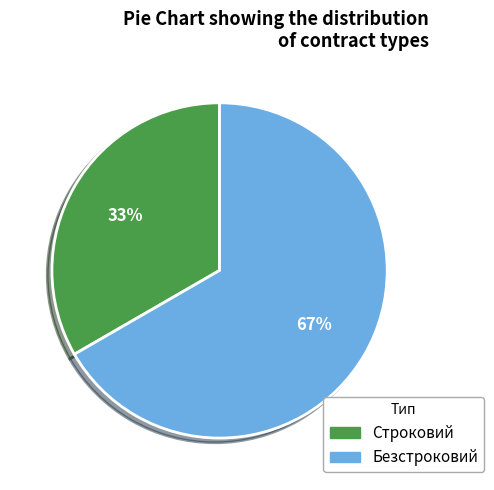

Is it true that Безстроковий is 56% of the pie?

False